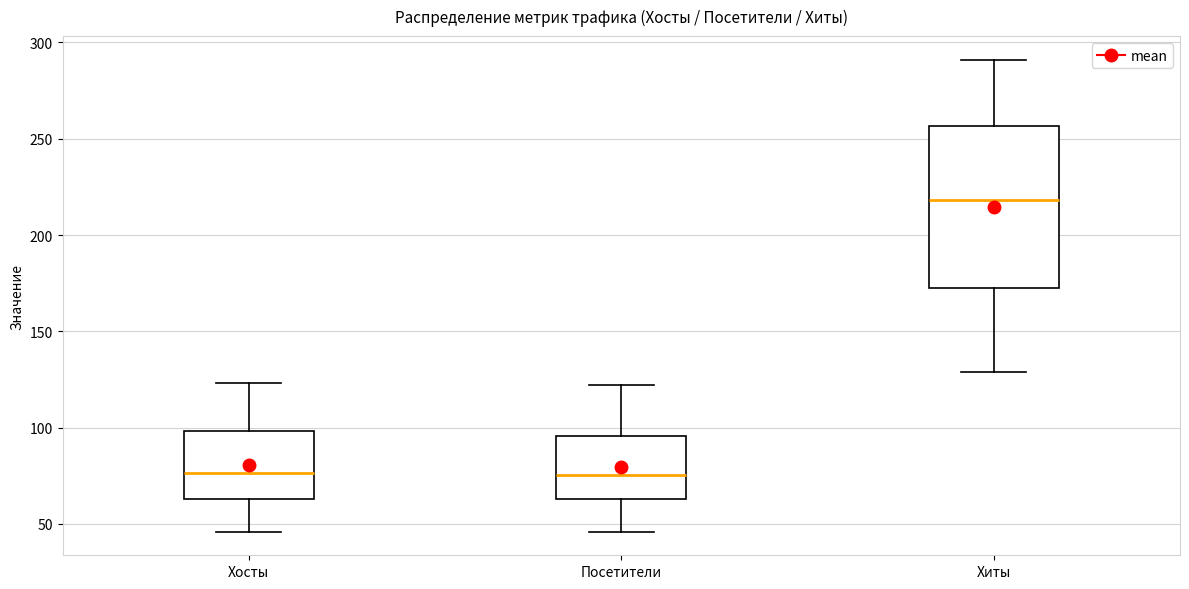

Which box has the highest median line?

Хиты